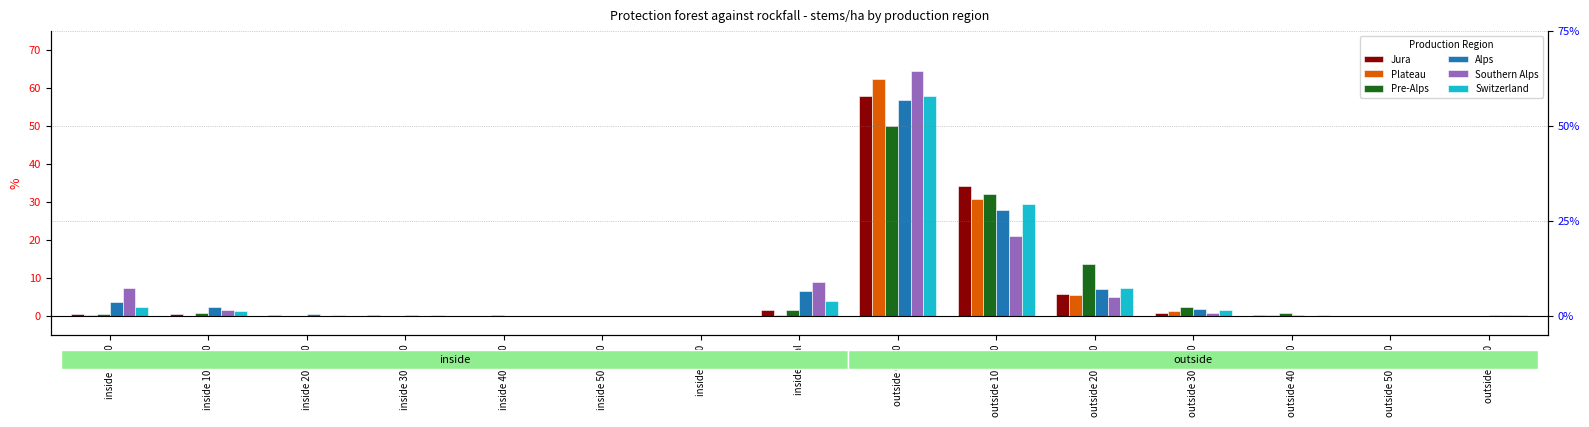

What is the difference between the maximum and minimum values in the Switzerland series?

57.7